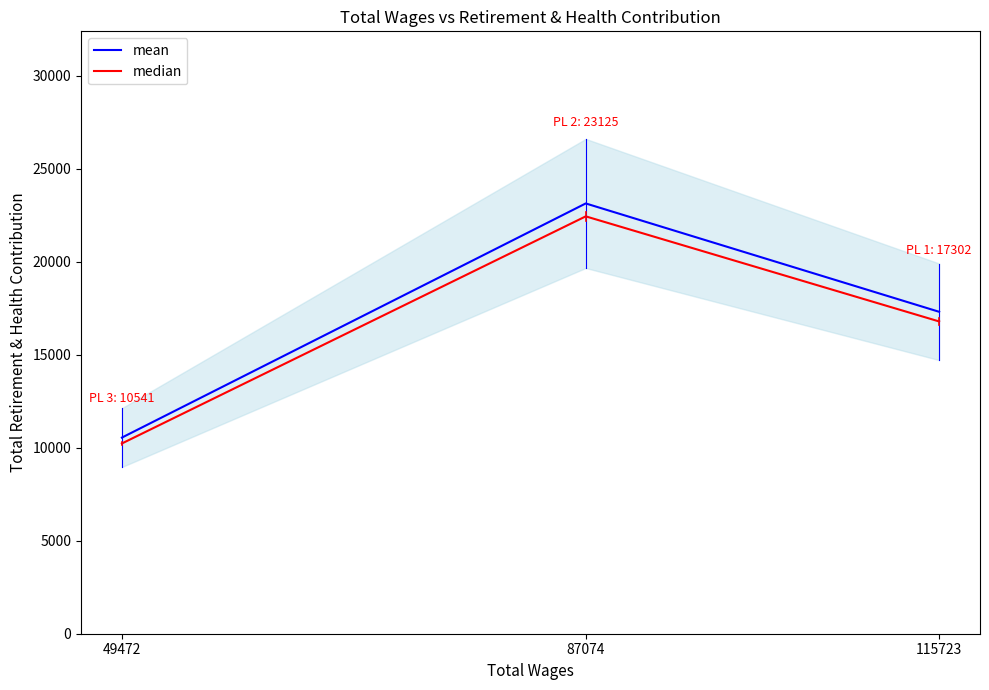

Reading left to right, transcribe all the data shown in this chart.

mean: 115723=17302.0	87074=23125.0	49472=10541.0
median: 115723=16782.9	87074=22431.2	49472=10224.8